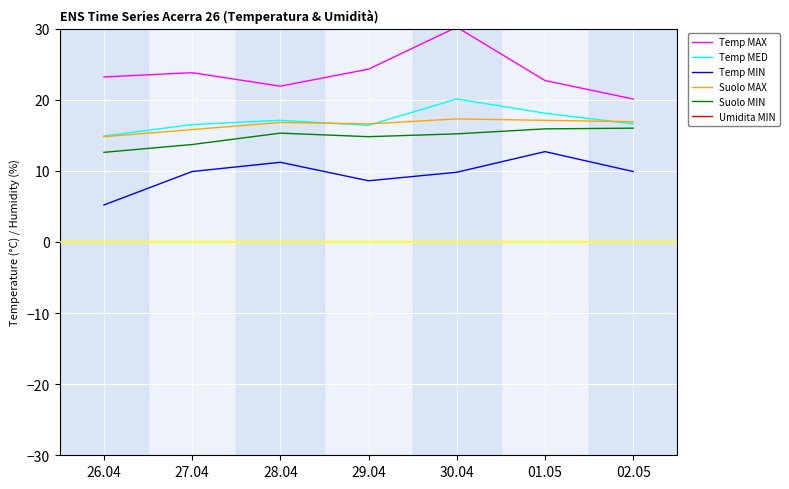

Which has a higher value, 28.04 or 02.05?

28.04